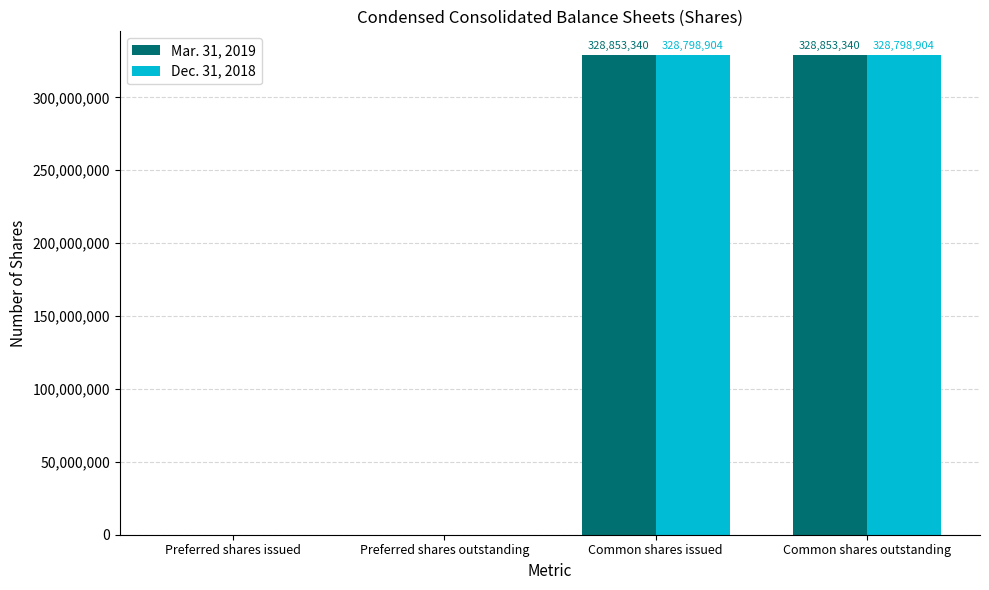

Is the value of Dec. 31, 2018 at Common shares issued greater than the value of Mar. 31, 2019 at Common shares issued?

No